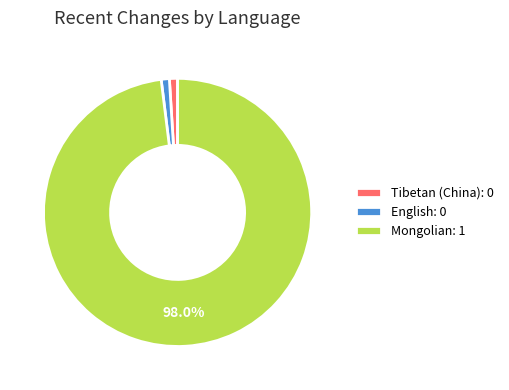

What is the majority slice?

Mongolian